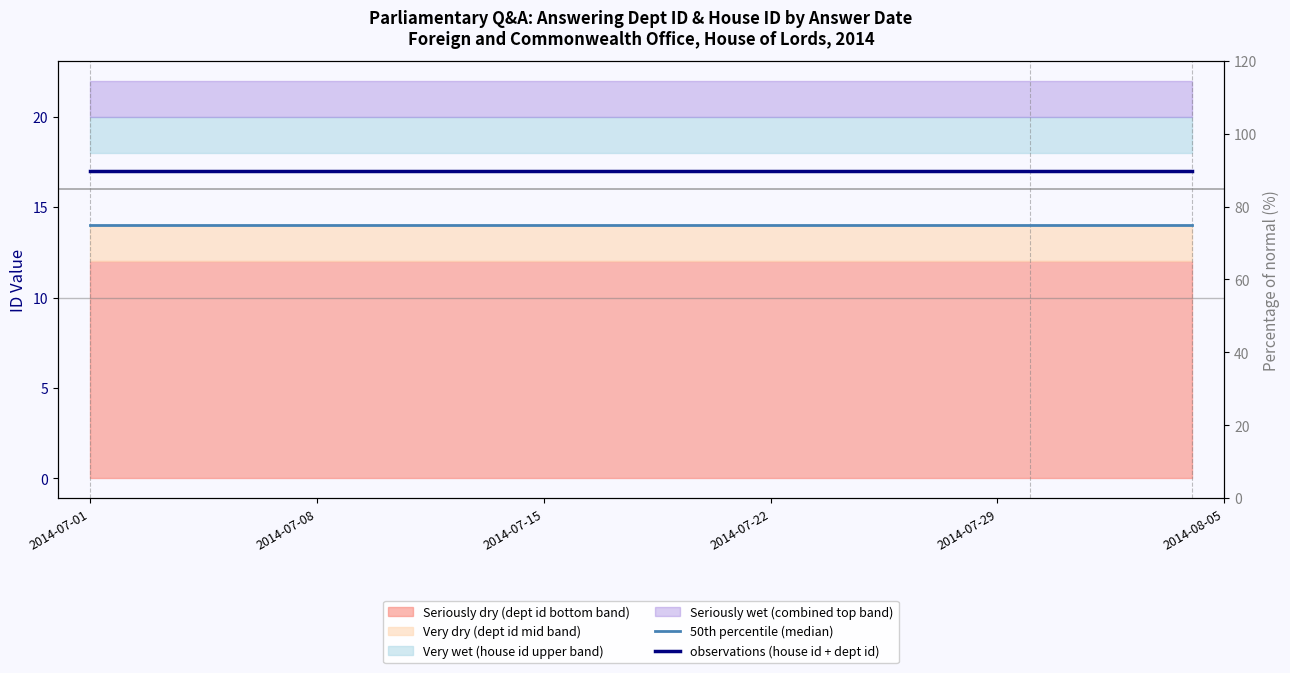

What is the maximum value for 50th percentile (median)?

14